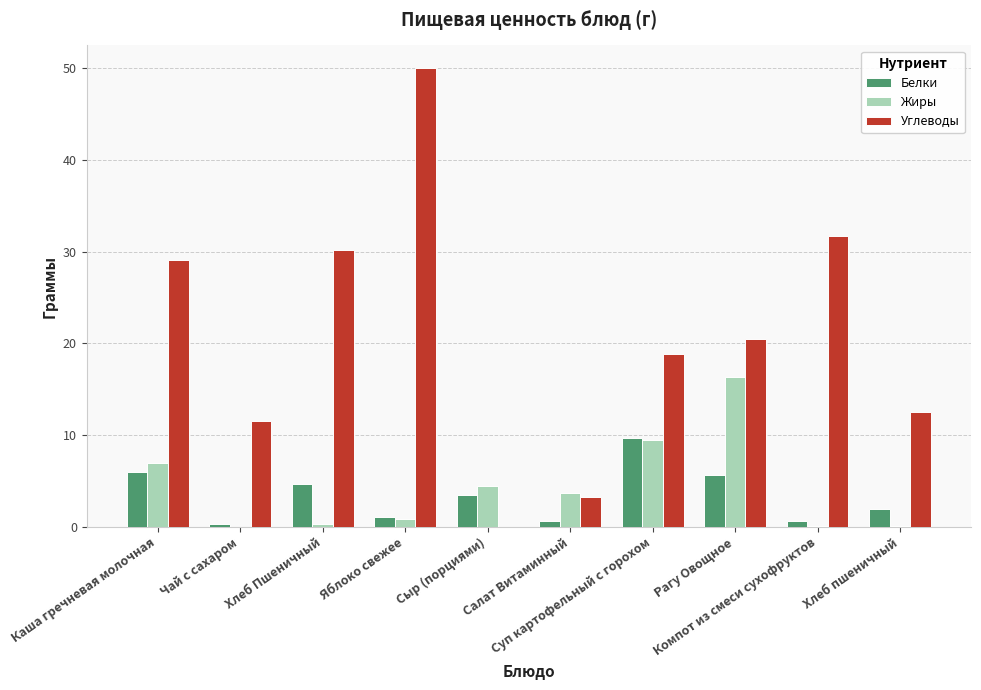

Which category has the highest value across all series?

Яблоко свежее